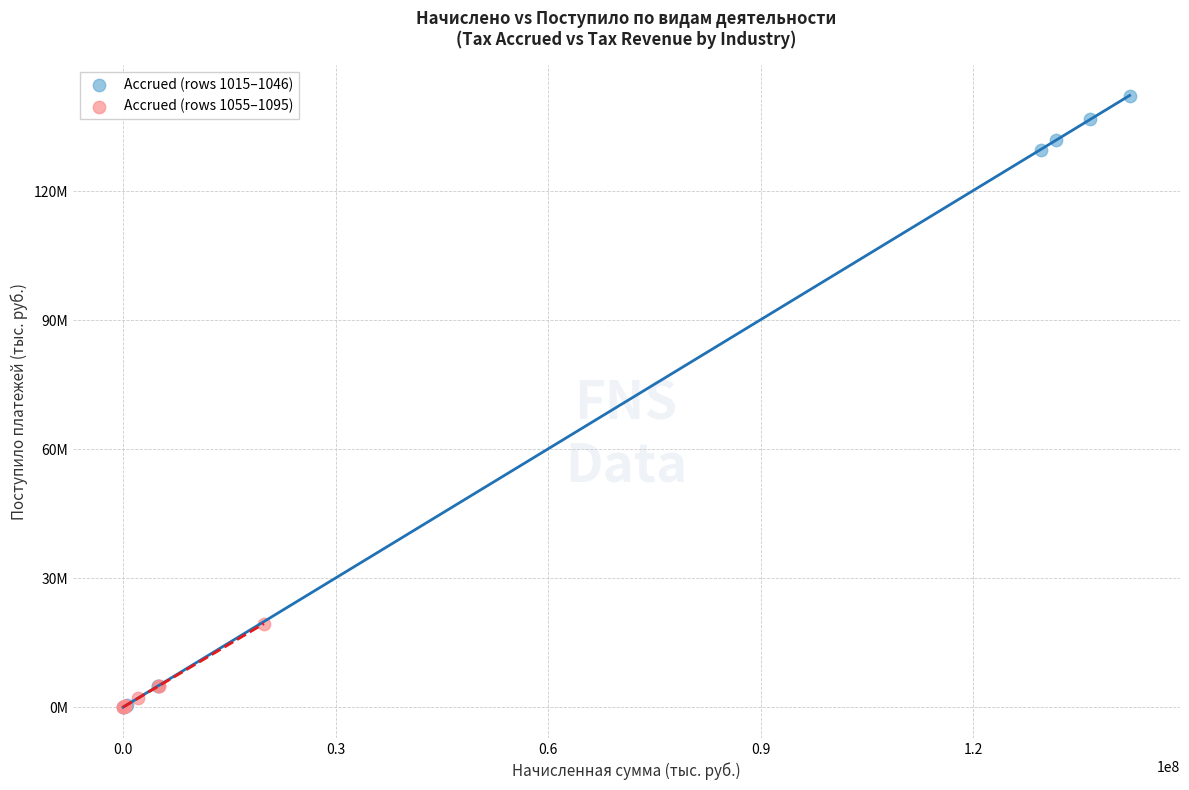

Which series has the widest spread of Y values?

Accrued (rows 1015–1046)